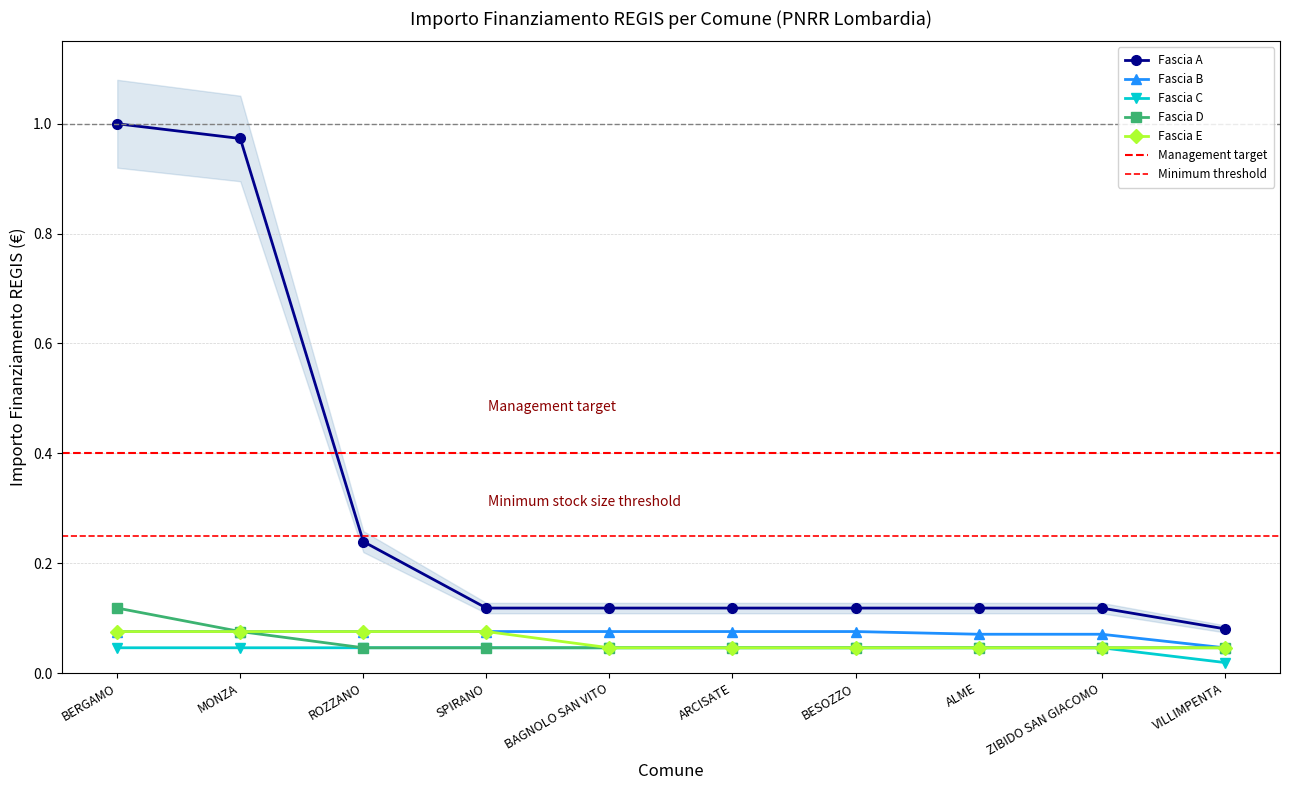

What is the label of the 1st point from the right?

VILLIMPENTA